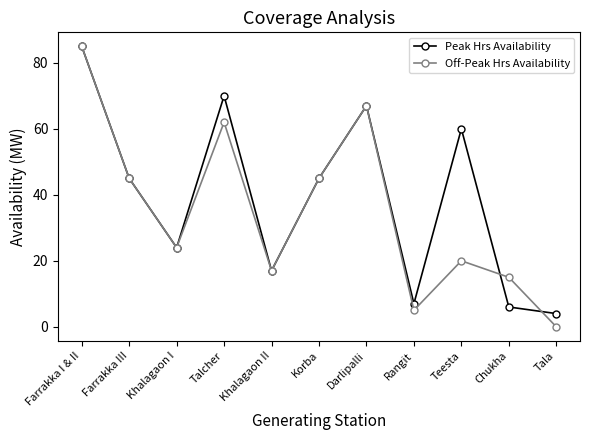

What value does the Peak Hrs Availability series have at Teesta?

60